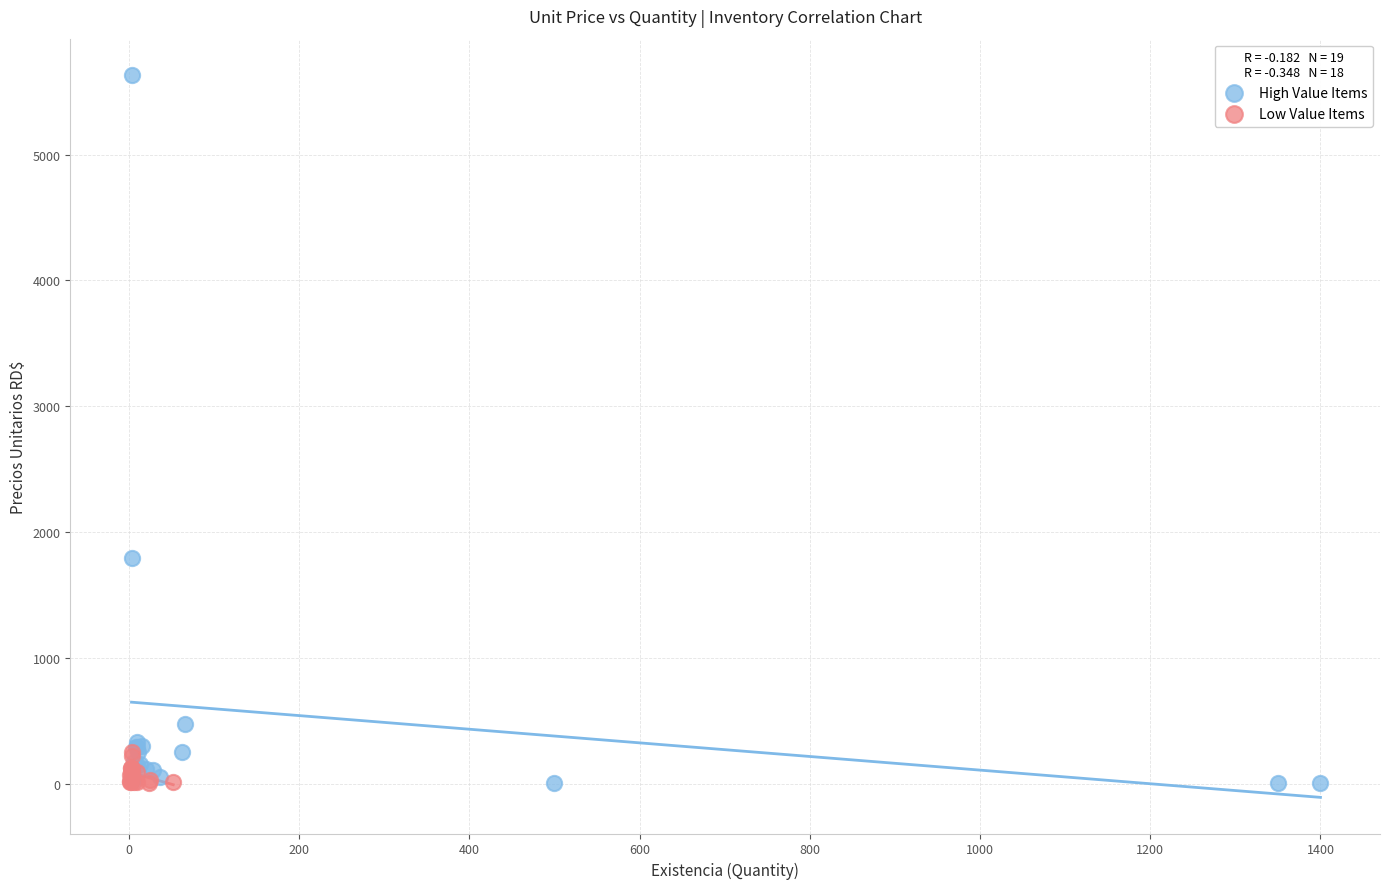

Which series reaches the maximum Y coordinate?

High Value Items